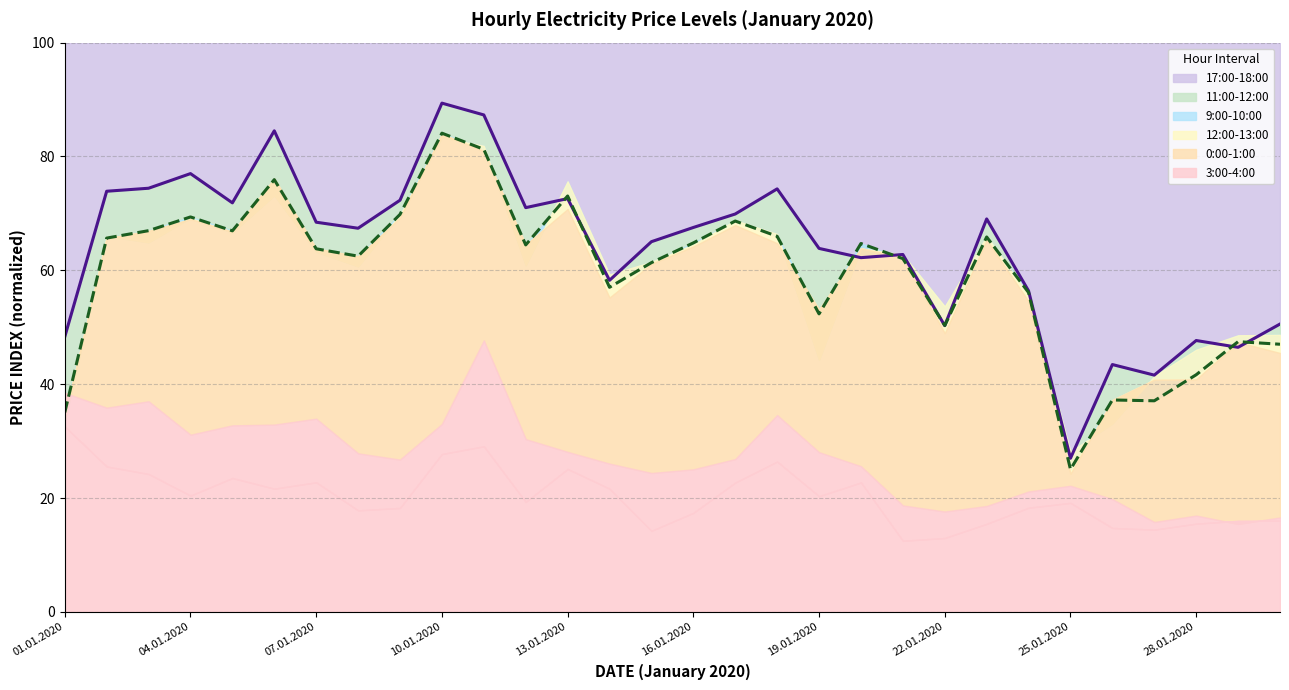

At 07.01.2020, list the series in order from largest to smallest.

17:00-18:00 (line), 11:00-12:00 (line)